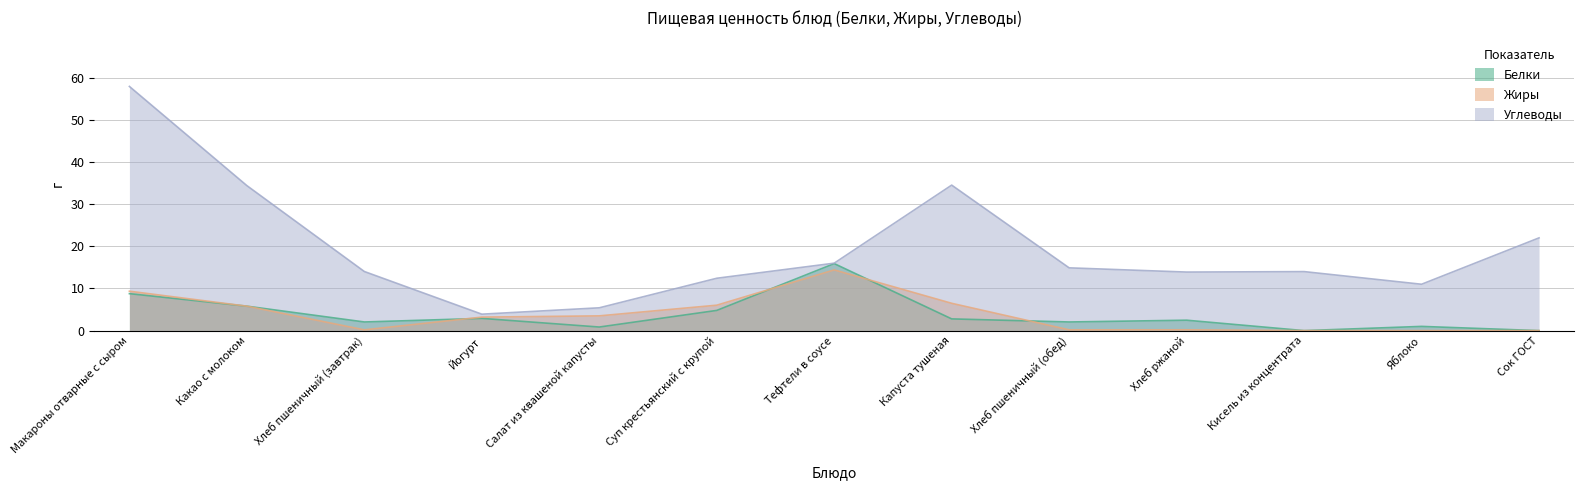

What is the label of the 2nd point from the left?

Какао с молоком